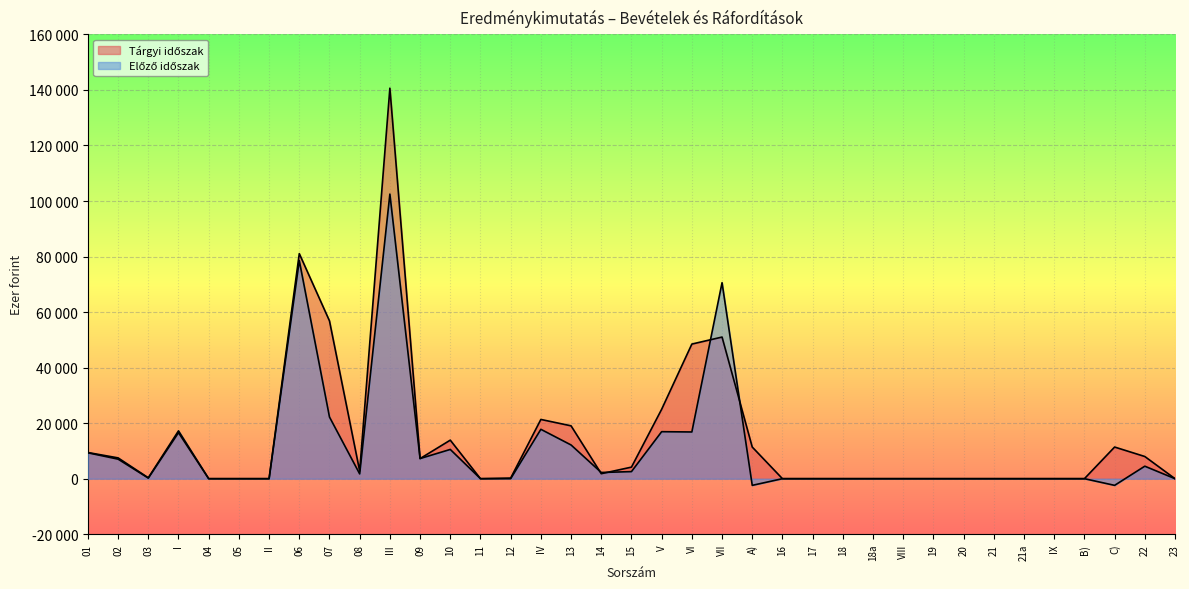

Where does the Tárgyi időszak series first go above 1799?

01